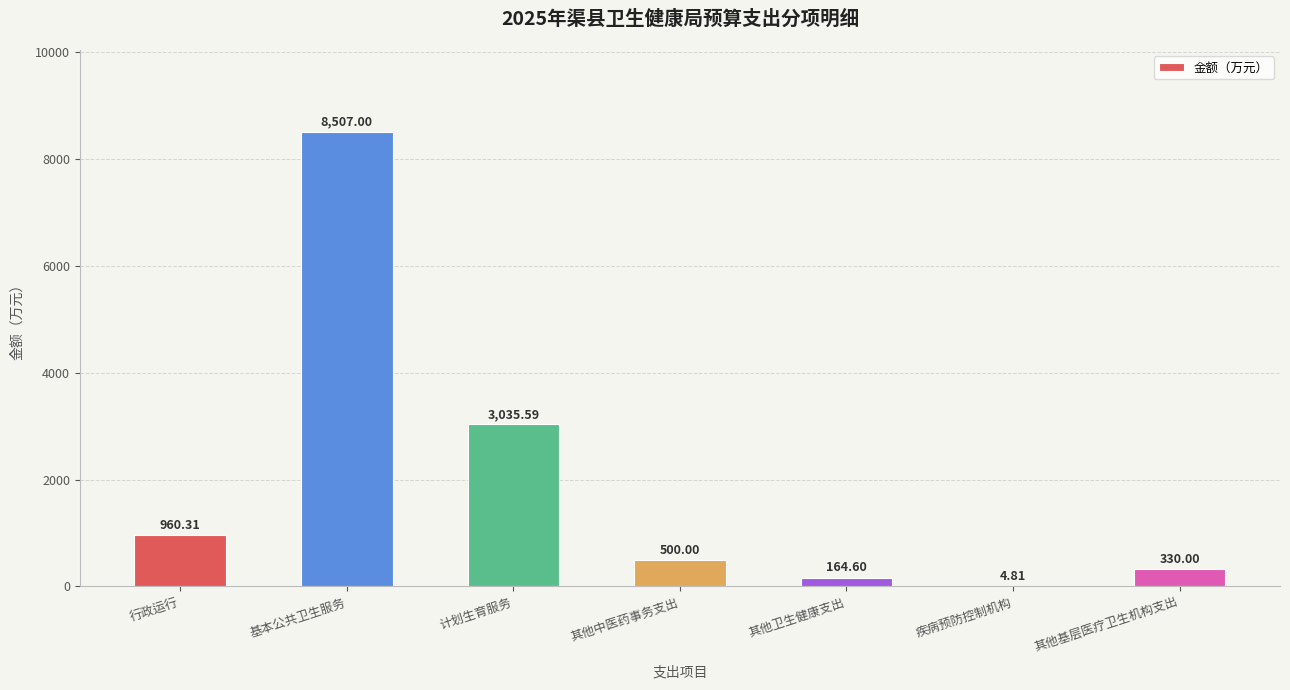

What is the greatest value displayed?

8507.0